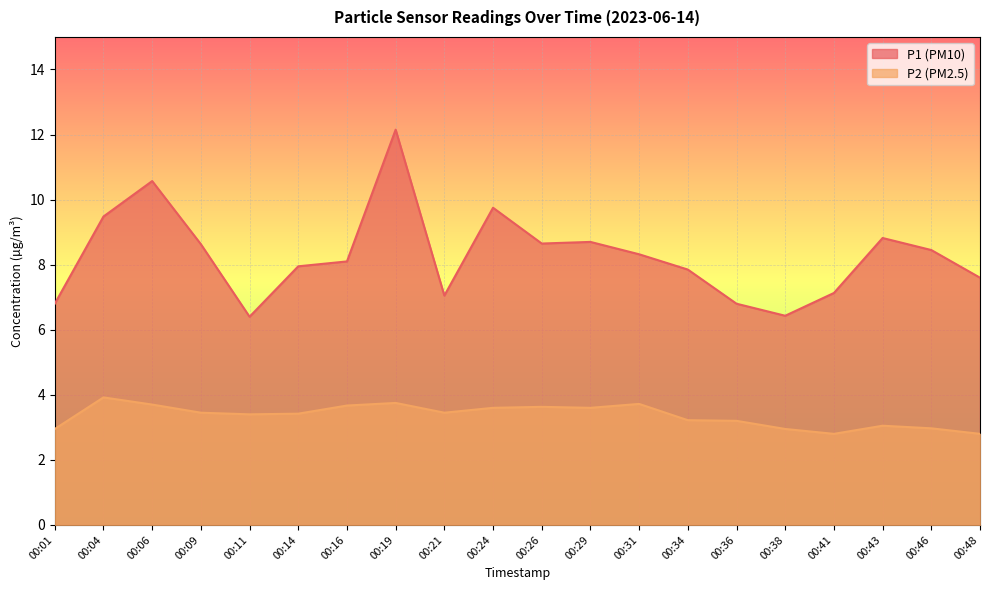

List the labels in order of P1 value, smallest first.

00:11, 00:38, 00:01, 00:36, 00:21, 00:41, 00:48, 00:34, 00:14, 00:16, 00:31, 00:46, 00:09, 00:26, 00:29, 00:43, 00:04, 00:24, 00:06, 00:19